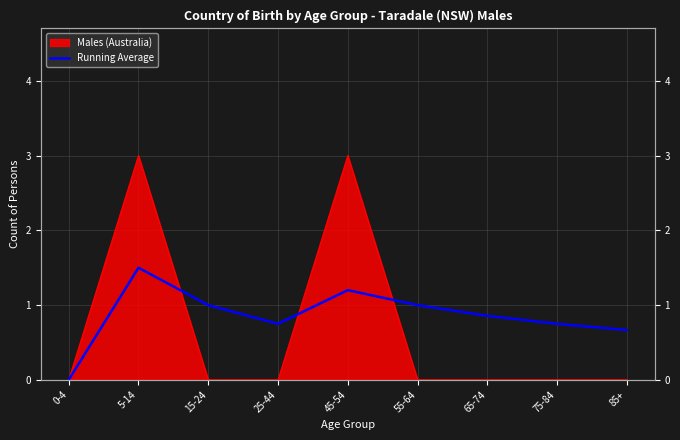

What position from the left is 55-64?

6